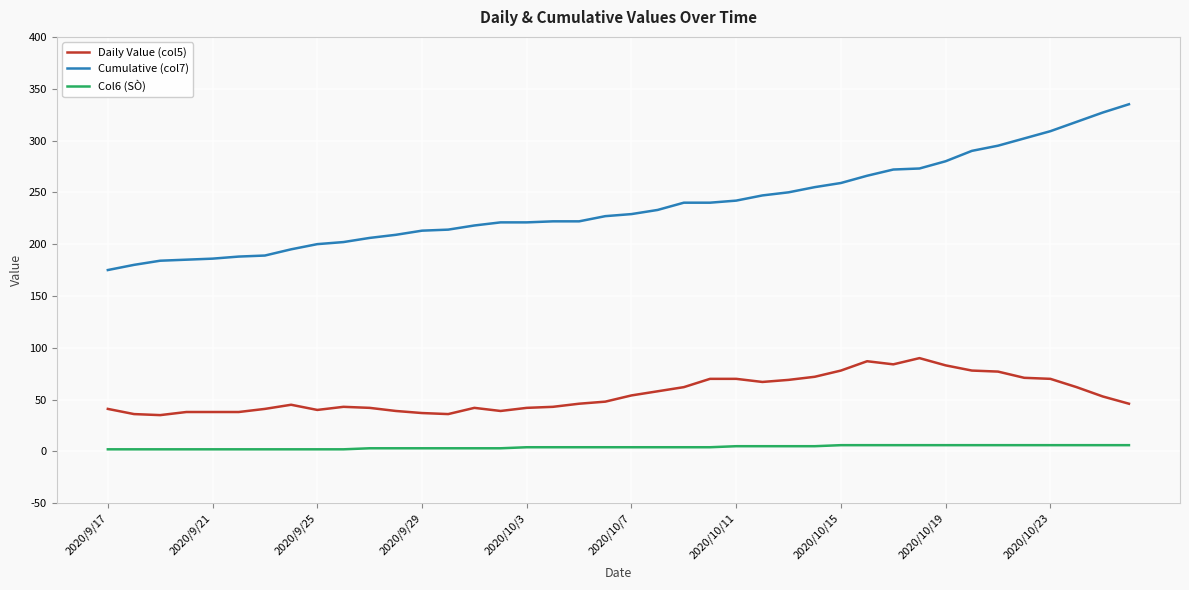

True or false: Daily Value (col5) and Col6 (SÒ) intersect in this chart.

False